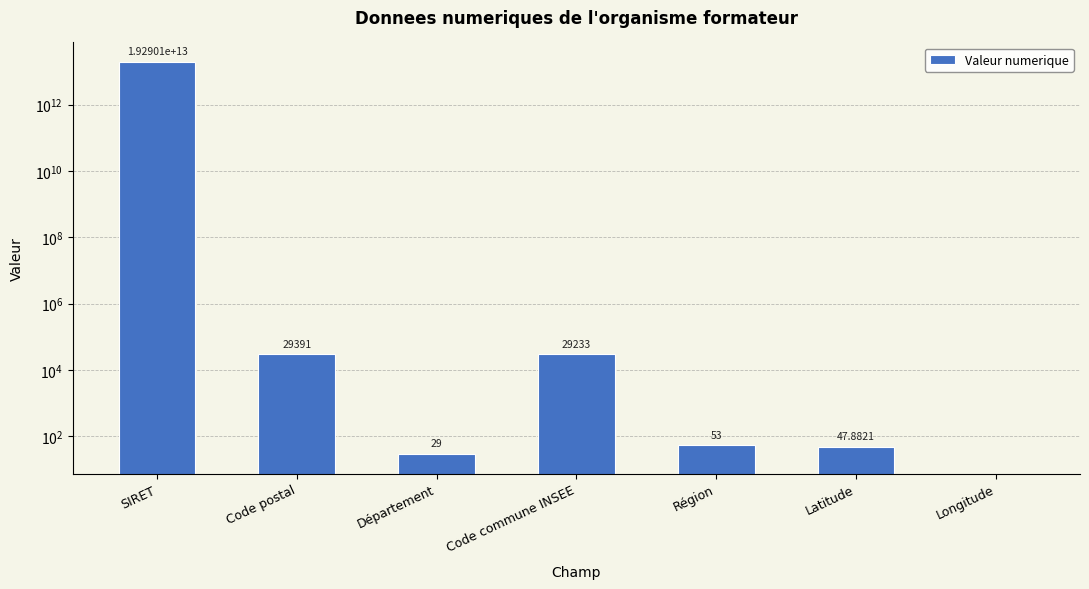

Reading right to left, what are all the values shown in this chart?

-3.6	47.9	53.0	29233.0	29.0	29391.0	19290076900014.0